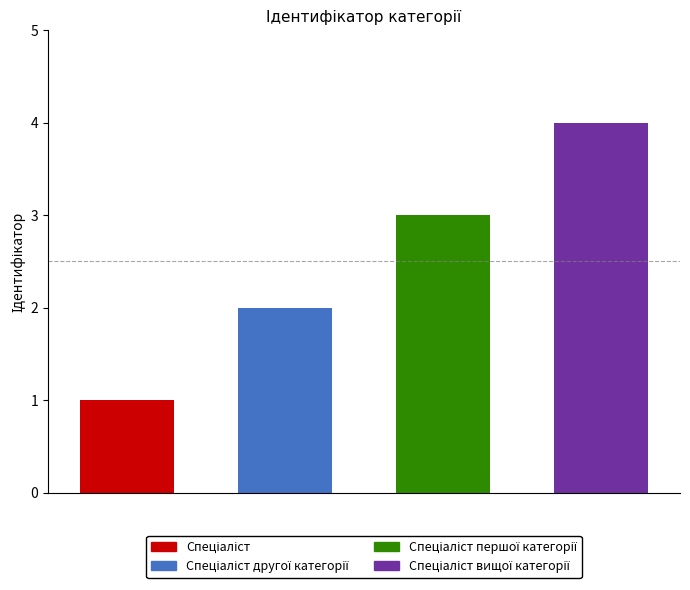

Count the values in the range 2 to 4.

3